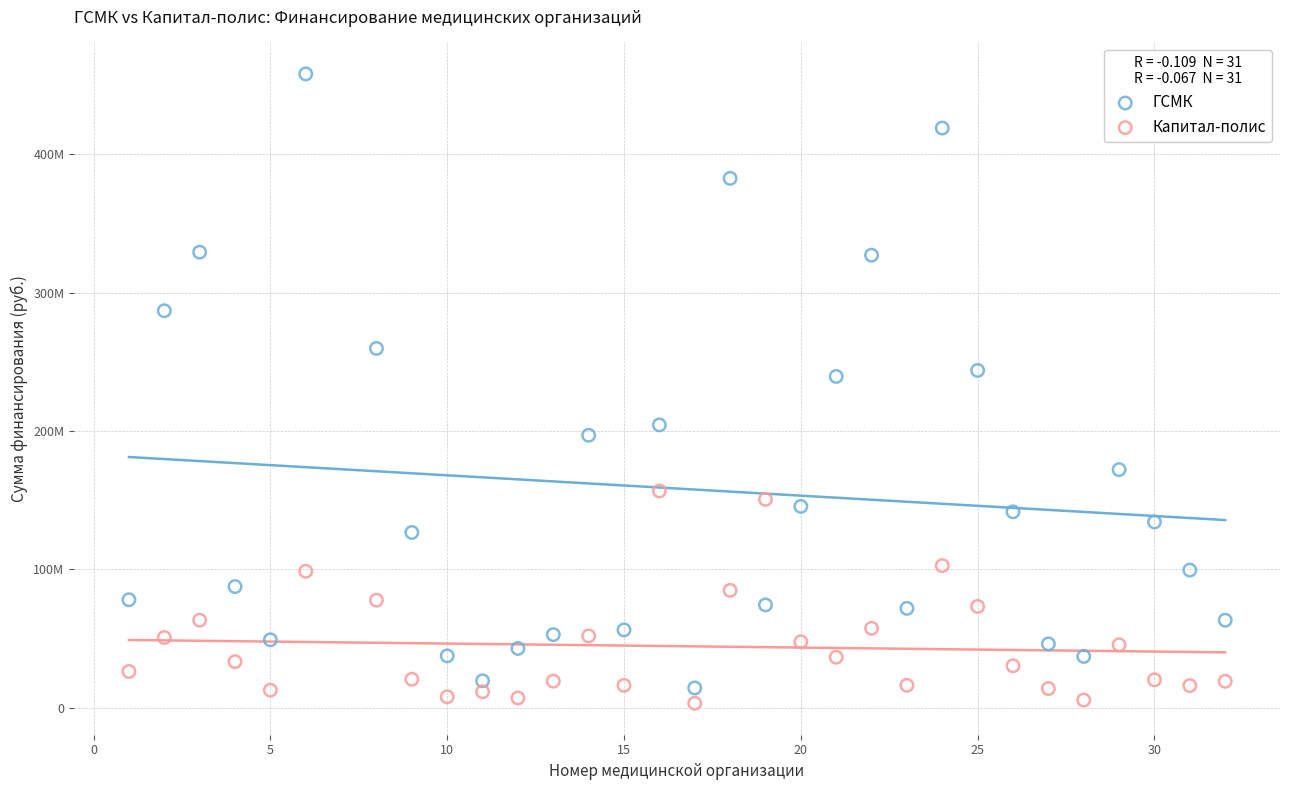

Which series contains the lowest Y value?

Капитал-полис